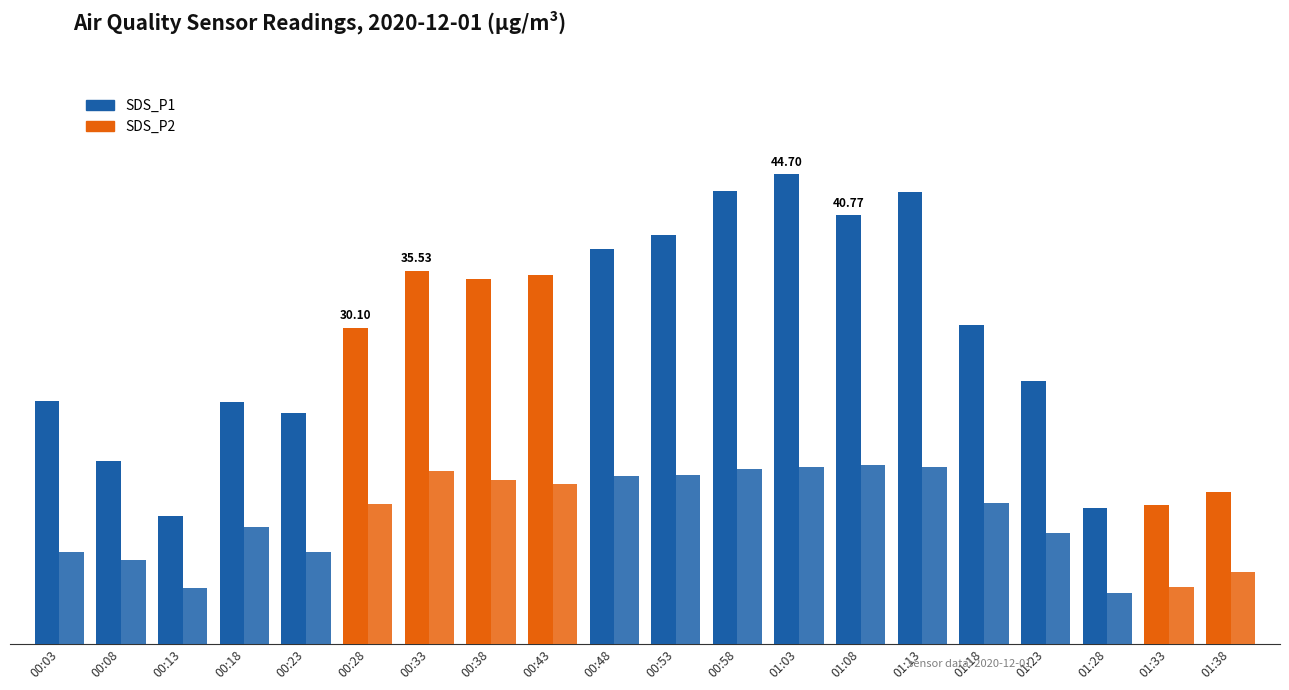

Does the chart contain any negative values?

No